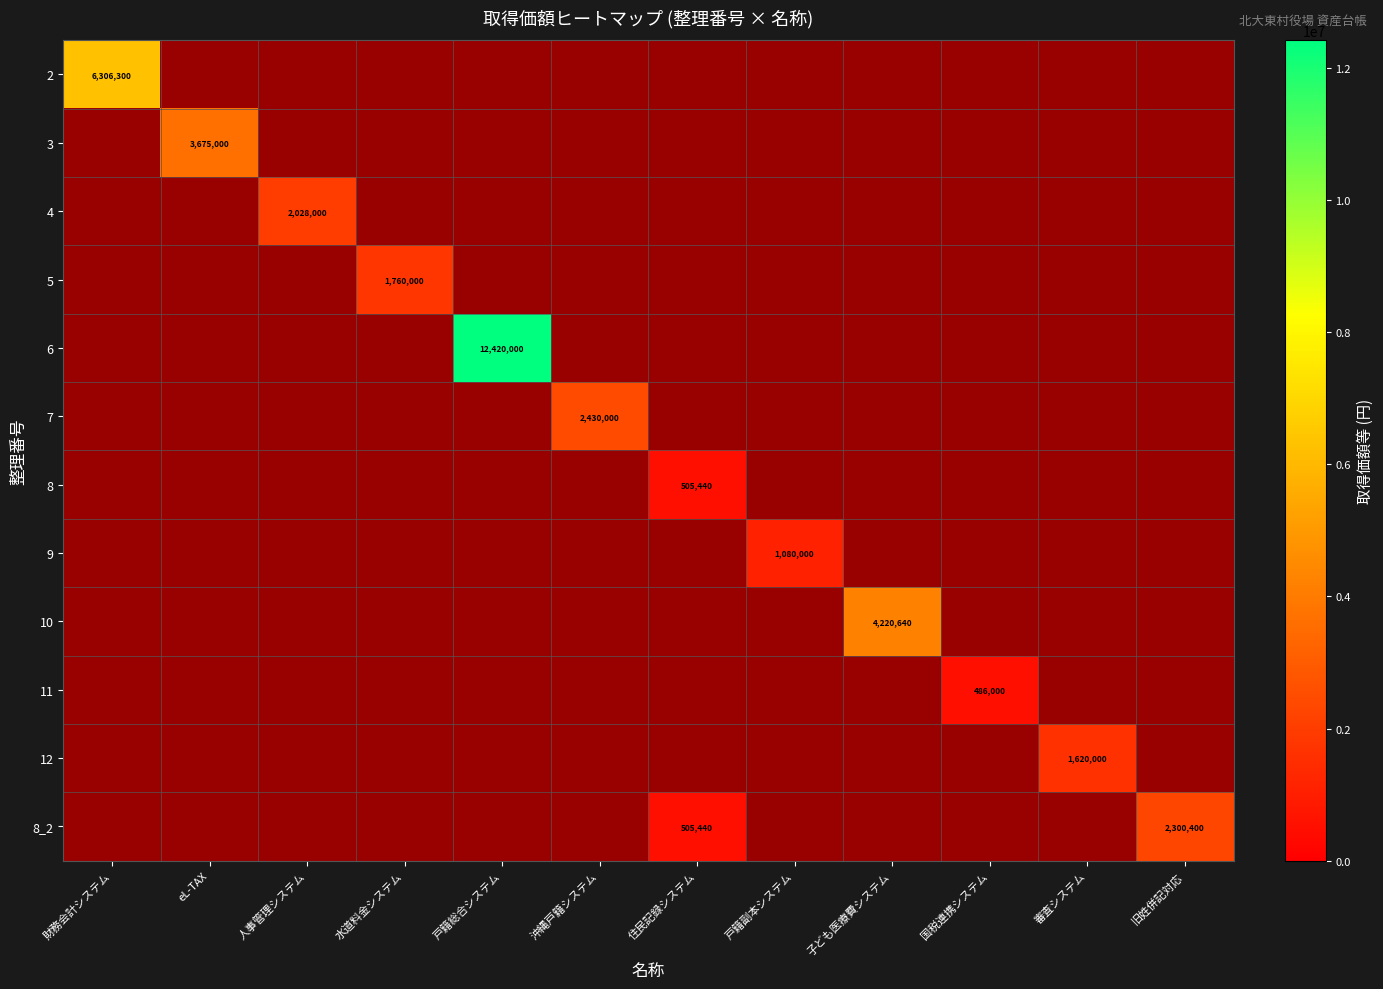

Is it true that 4 equals 0 at 財務会計システム?

True